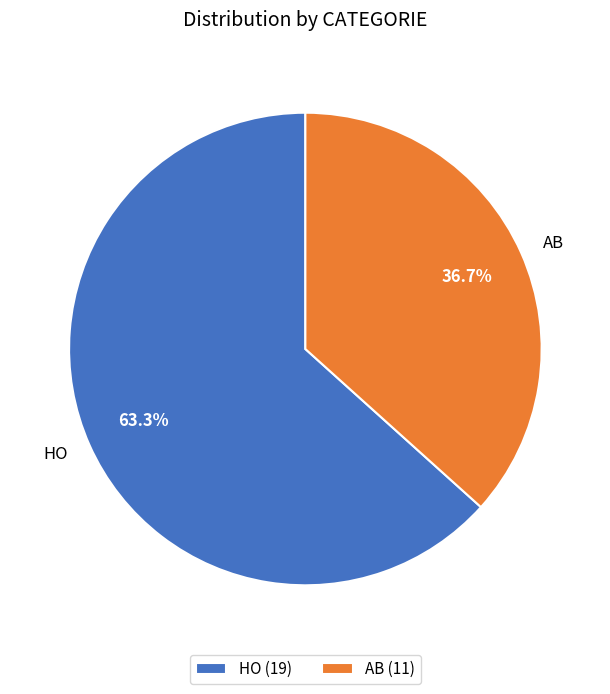

What percentage is the AB slice, to the nearest percent?

37%